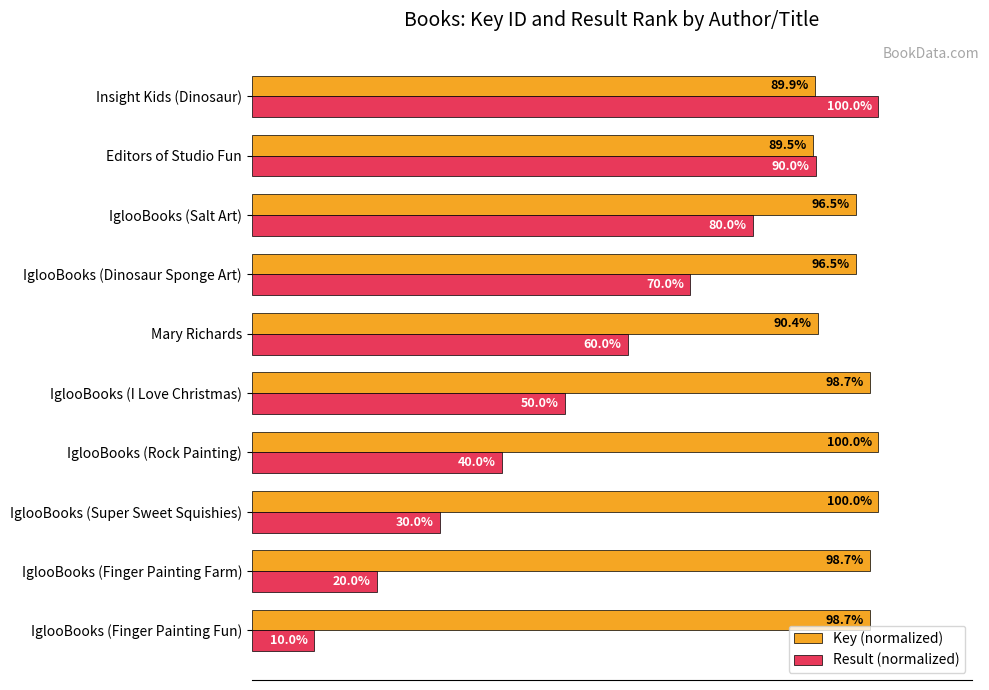

Rank the categories by Result (normalized) value from lowest to highest.

IglooBooks (Finger Painting Fun), IglooBooks (Finger Painting Farm), IglooBooks (Super Sweet Squishies), IglooBooks (Rock Painting), IglooBooks (I Love Christmas), Mary Richards, IglooBooks (Dinosaur Sponge Art), IglooBooks (Salt Art), Editors of Studio Fun, Insight Kids (Dinosaur)